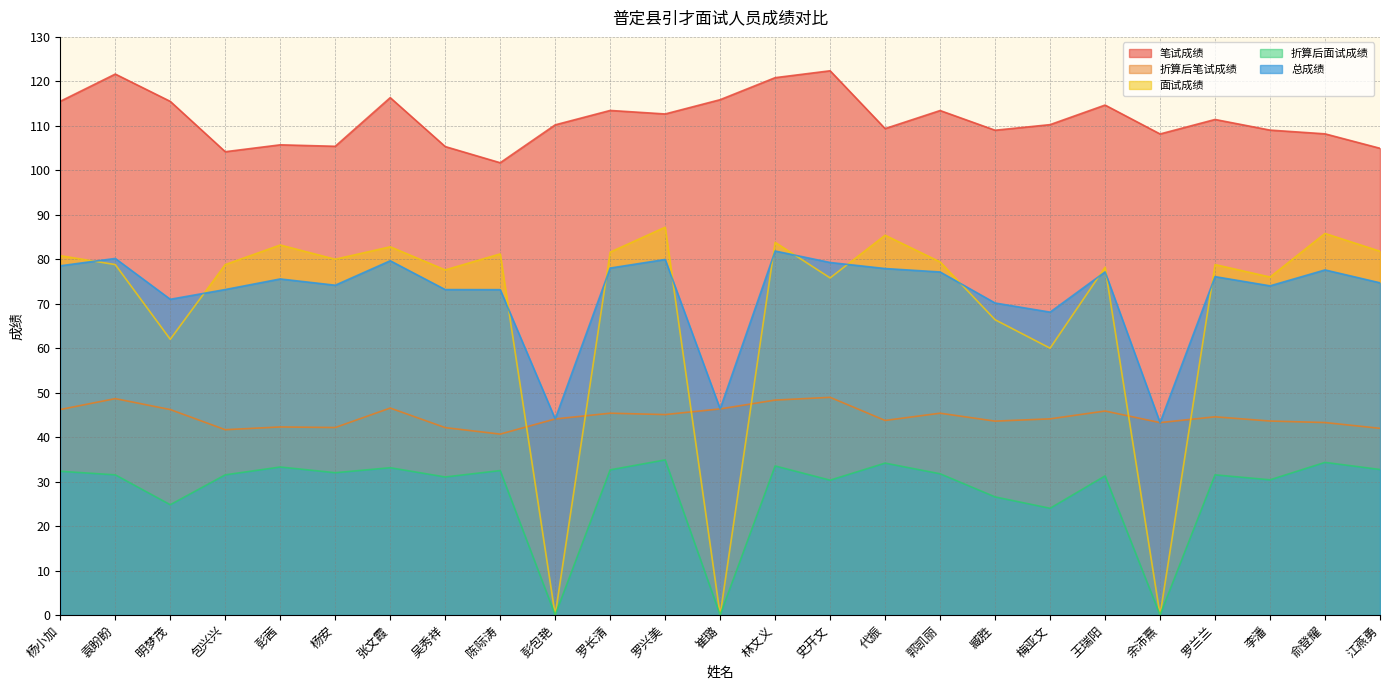

At which category does the chart reach its peak across all series?

史开文